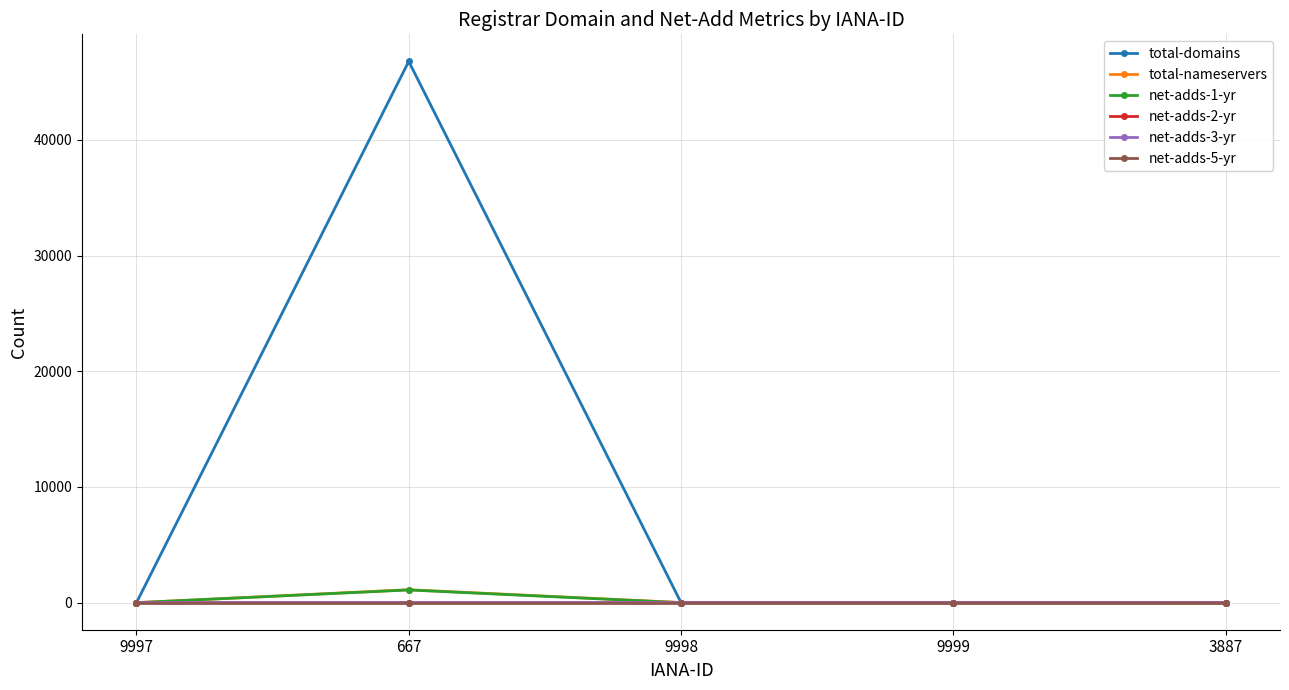

How many distinct data groups are displayed?

6